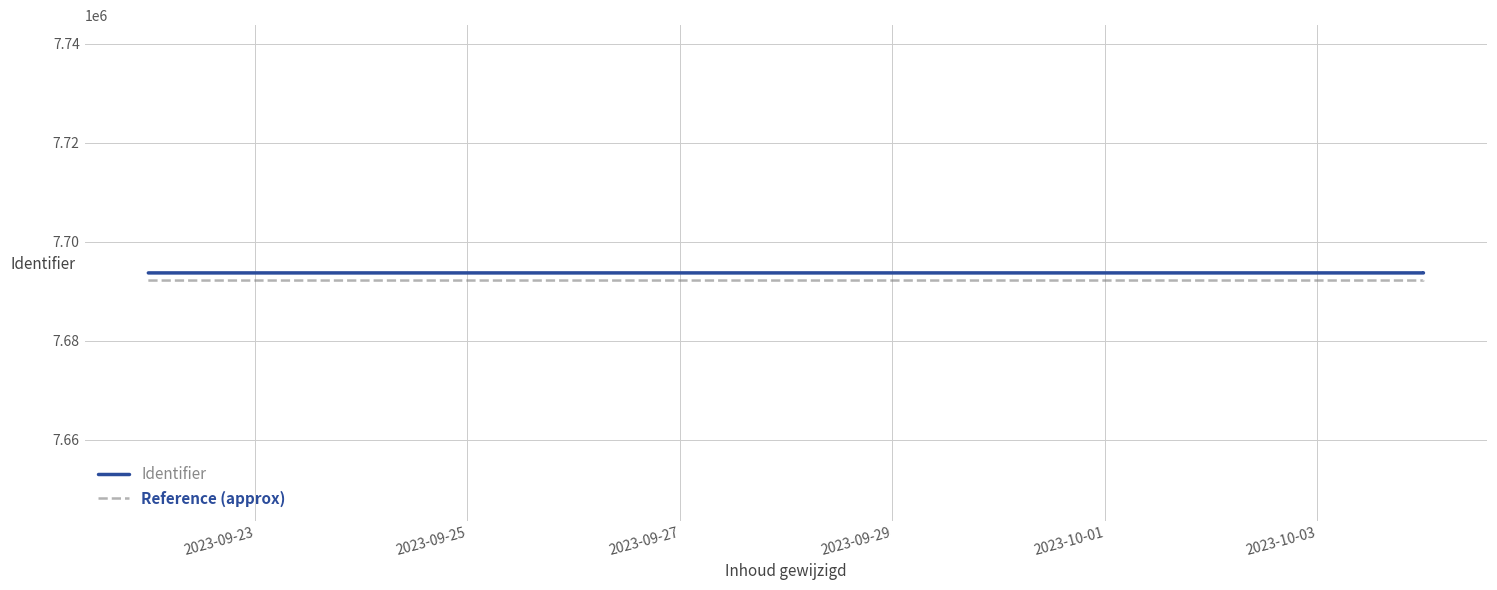

At how many categories does at least one series exceed 7692390?

3